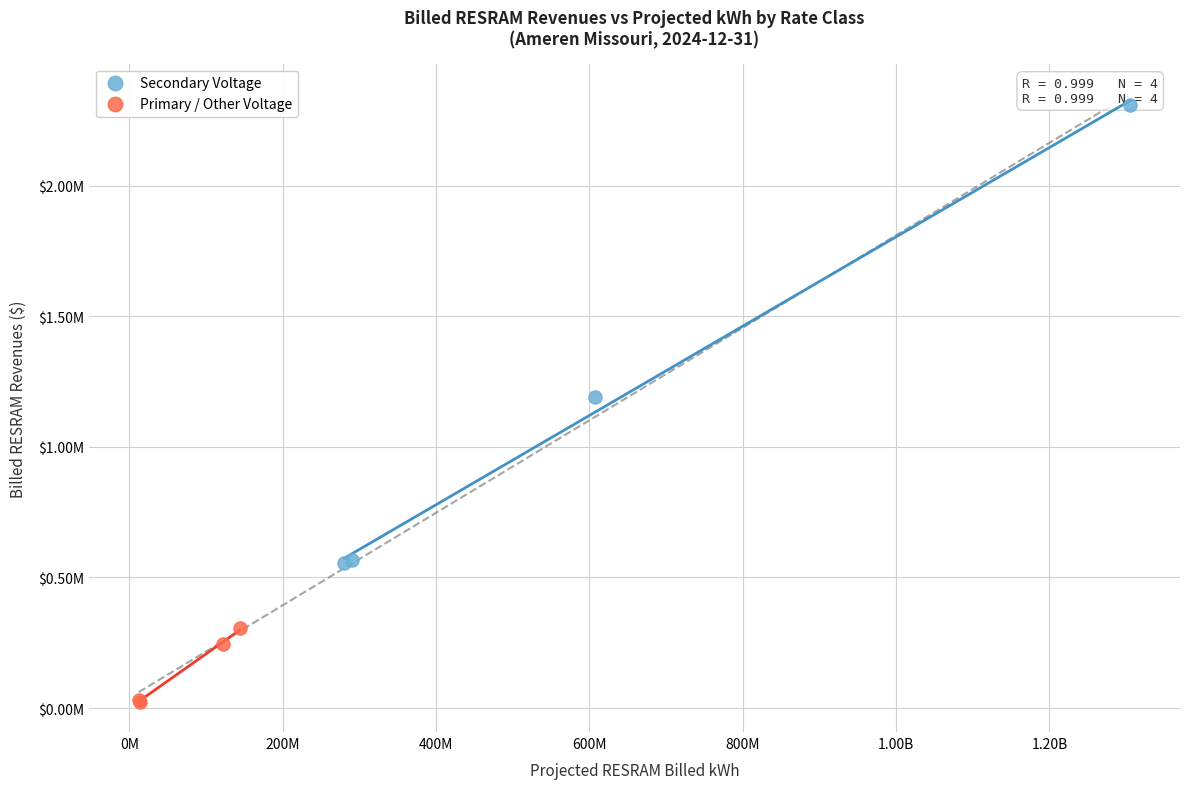

What are all the series names shown in the legend?

Secondary Voltage, Primary / Other Voltage